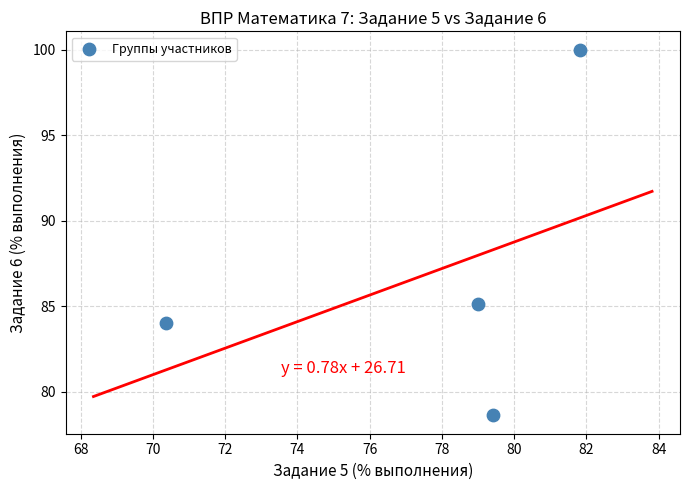

What is the average Y value?

86.9